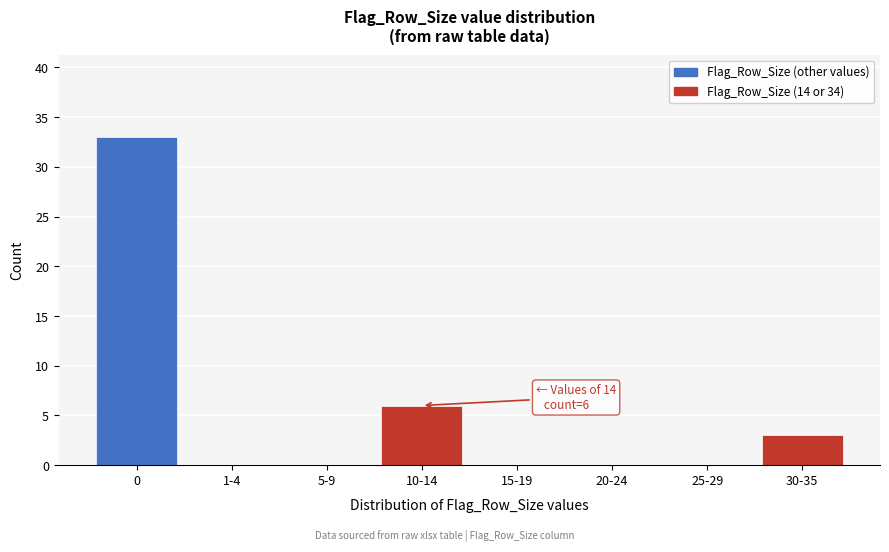

Reading right to left, extract all data points from this chart.

30-35=3	25-29=0	20-24=0	15-19=0	10-14=6	5-9=0	1-4=0	0=33